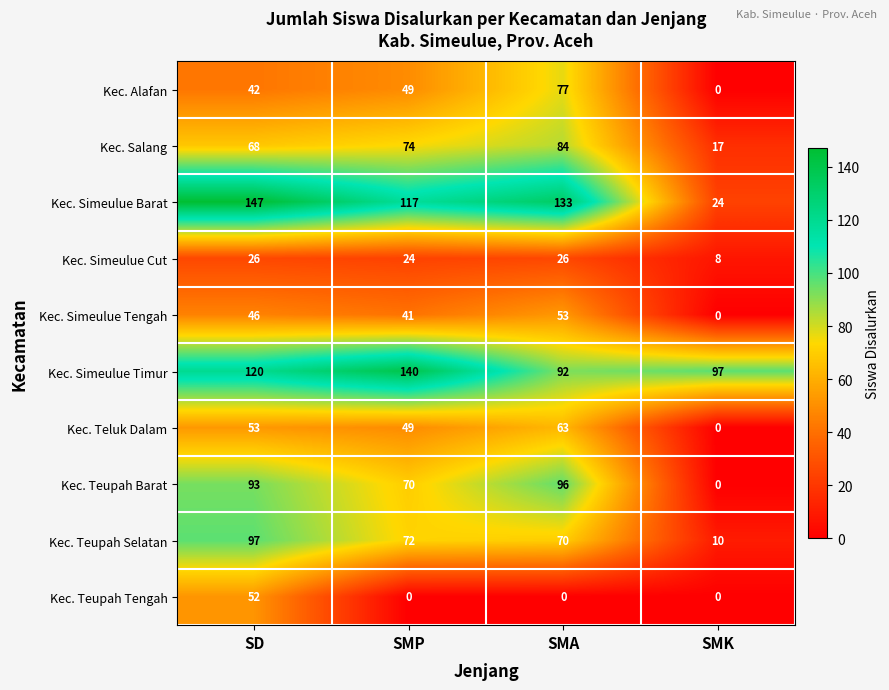

At which category does the chart reach its peak across all series?

SD